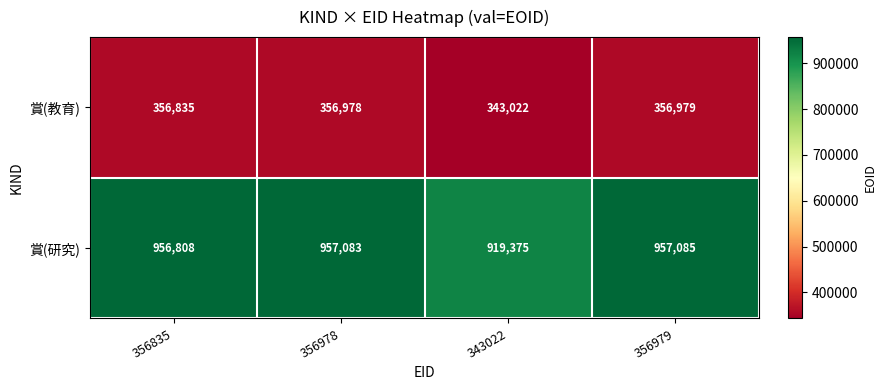

How many data points does each series have?

4